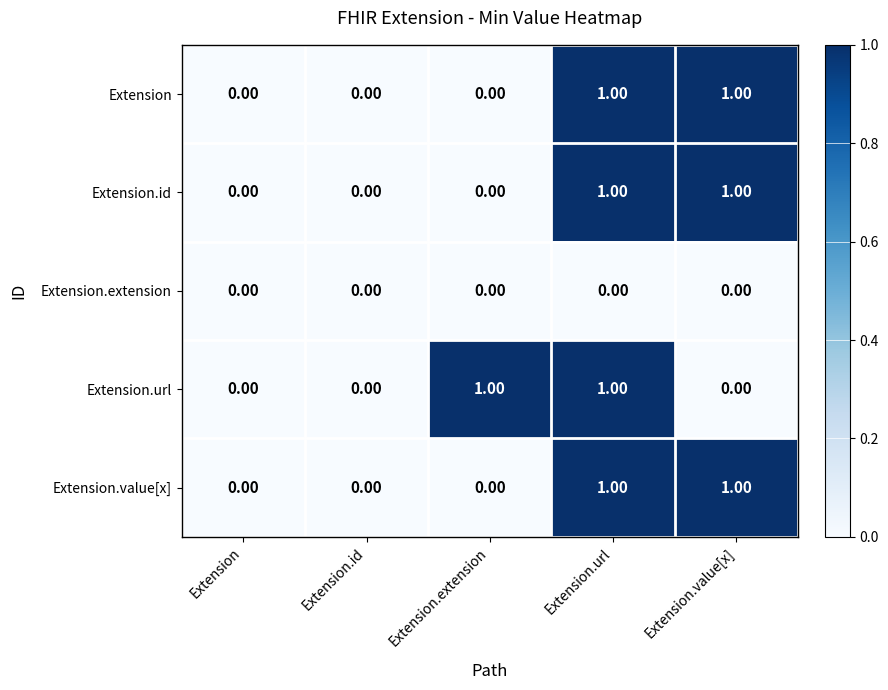

Between Extension.id and Extension.extension, which series saw the biggest shift?

Extension.url